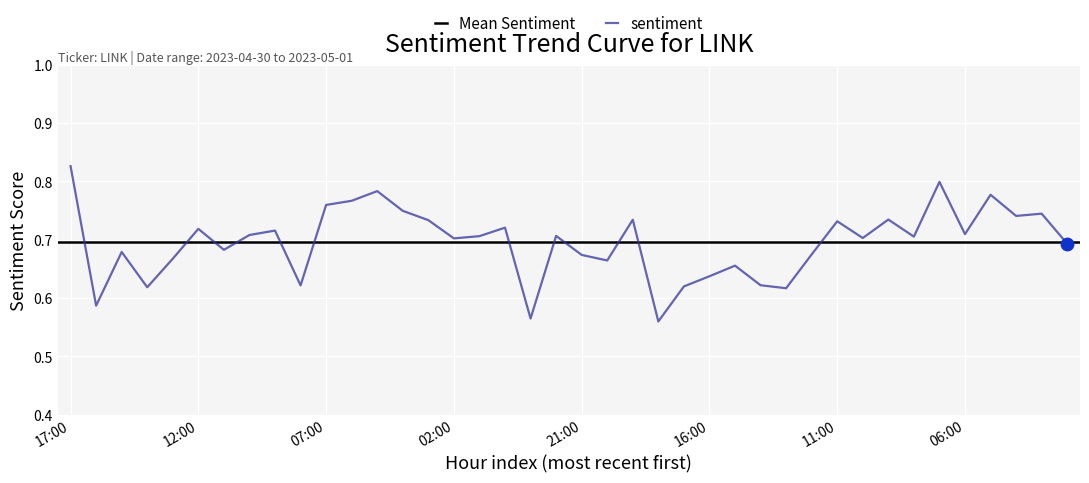

Which has a higher value, 2023-04-30 08:00 or 2023-04-30 13:00?

2023-04-30 08:00